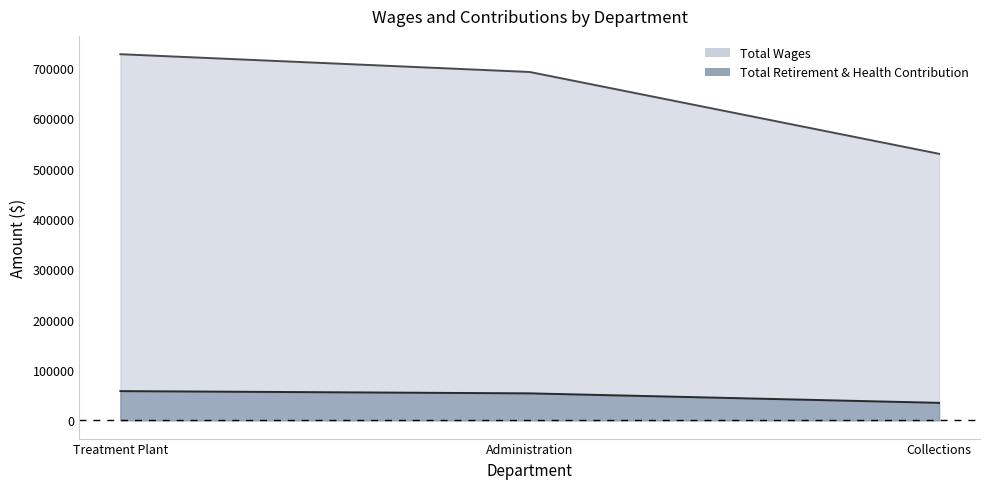

What is the label of the 2nd point from the right?

Administration